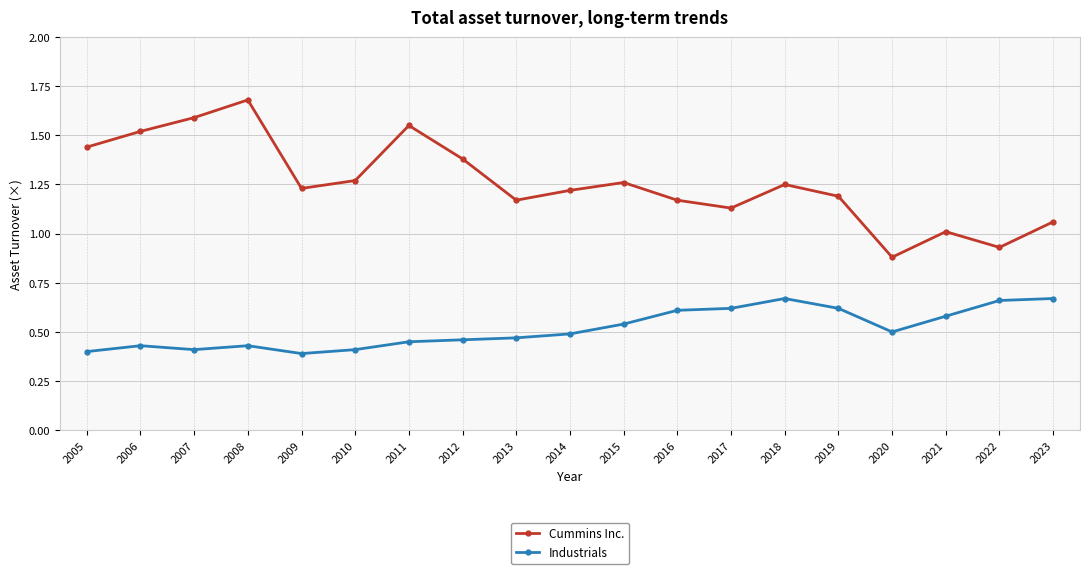

At which category does the chart reach its peak across all series?

2008